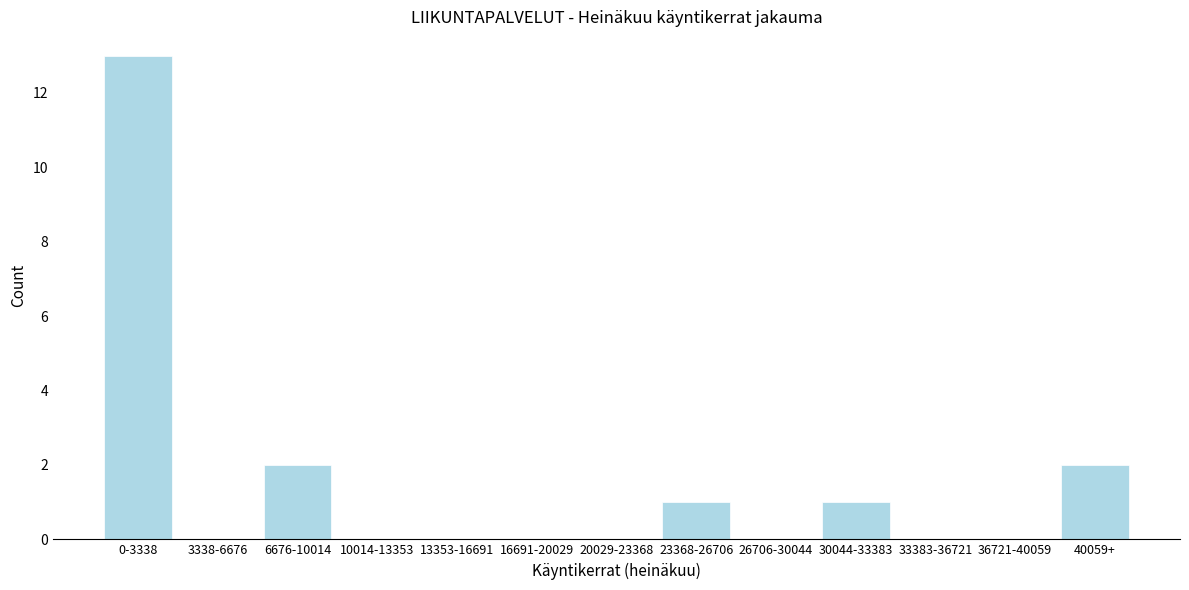

Reading left to right, what are all the values shown in this chart?

0-3338=13	3338-6676=0	6676-10014=2	10014-13353=0	13353-16691=0	16691-20029=0	20029-23368=0	23368-26706=1	26706-30044=0	30044-33383=1	33383-36721=0	36721-40059=0	40059+=2